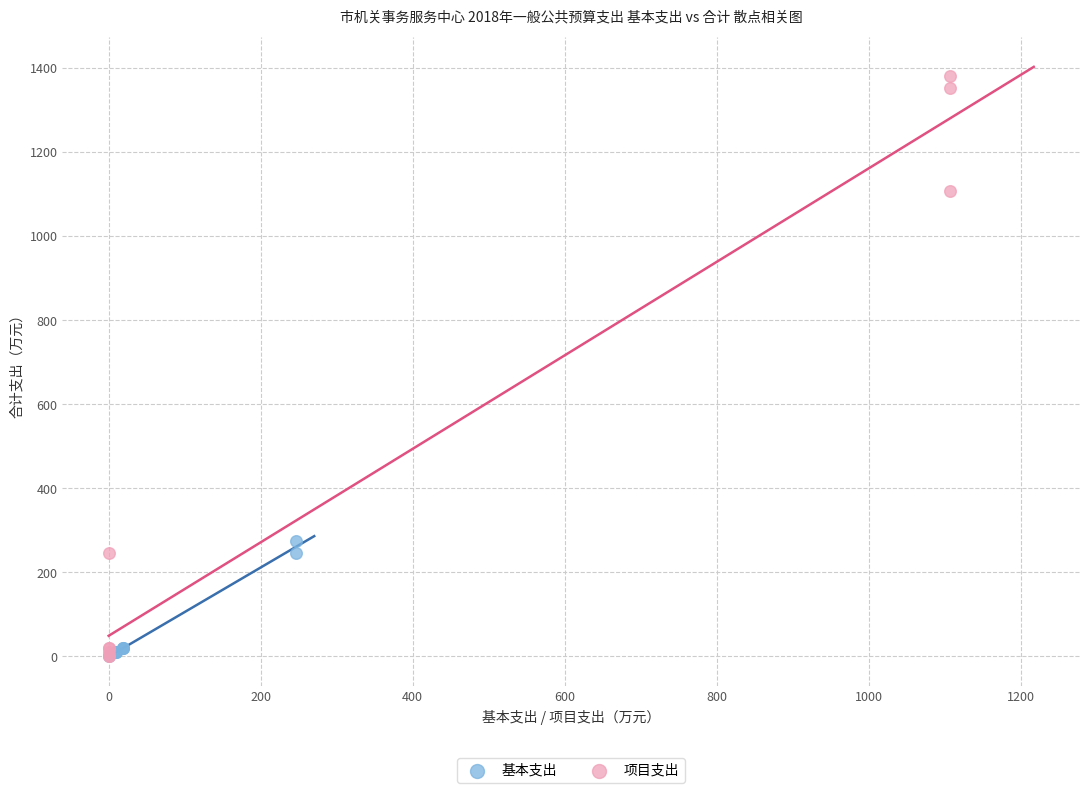

Which series has the largest Y range (max minus min)?

项目支出